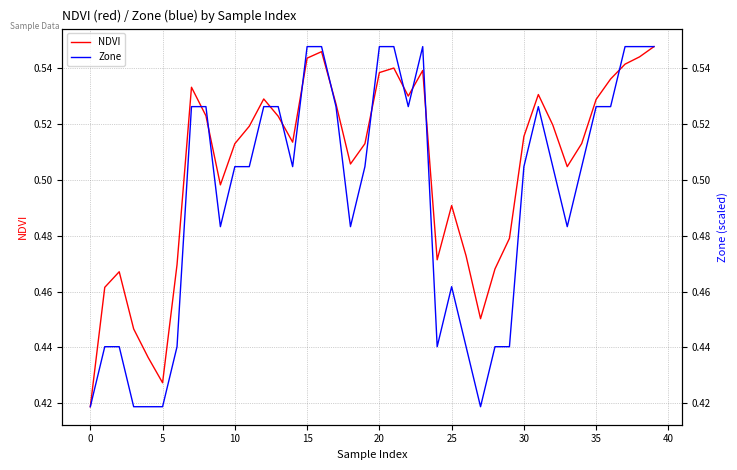

At which category is the sum across all series the highest?

39